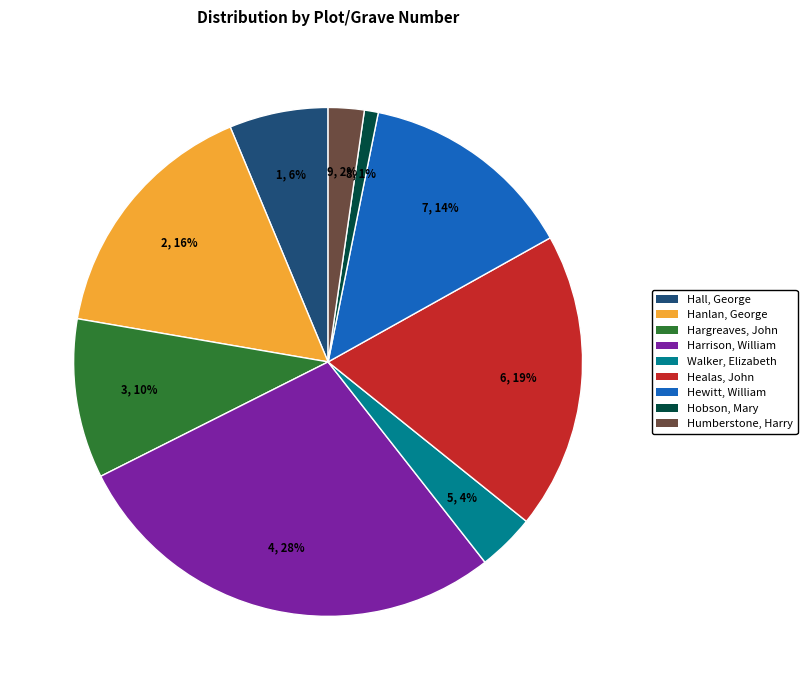

Does Hobson, Mary represent more than half of the total?

No